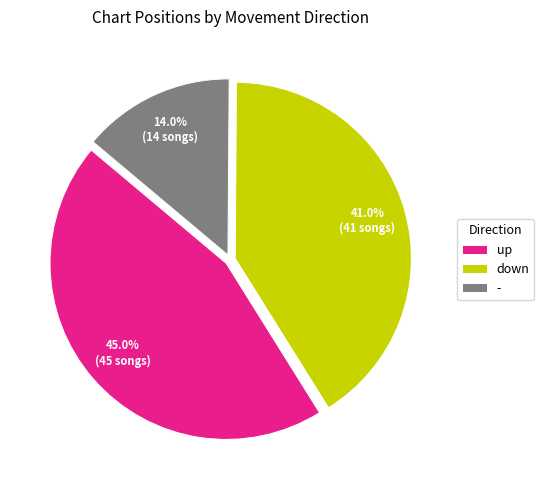

How many segments does this pie chart have?

3